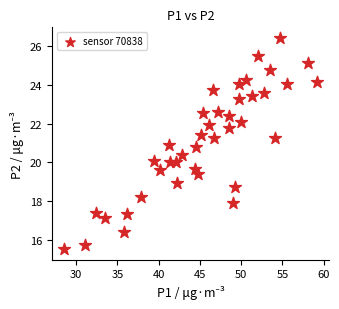

What is the range of Y values (max minus min)?

10.9